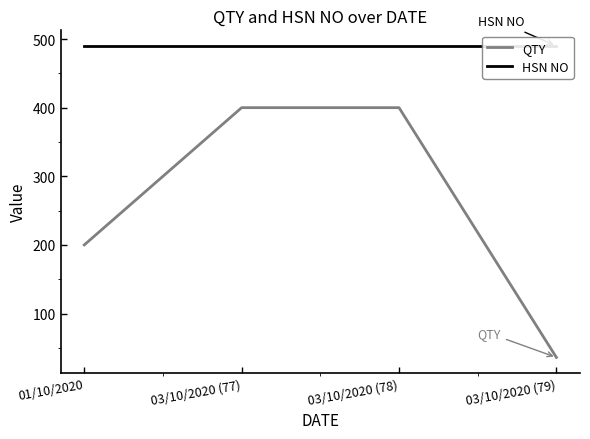

Read the HSN NO value at 03/10/2020 (77).

490